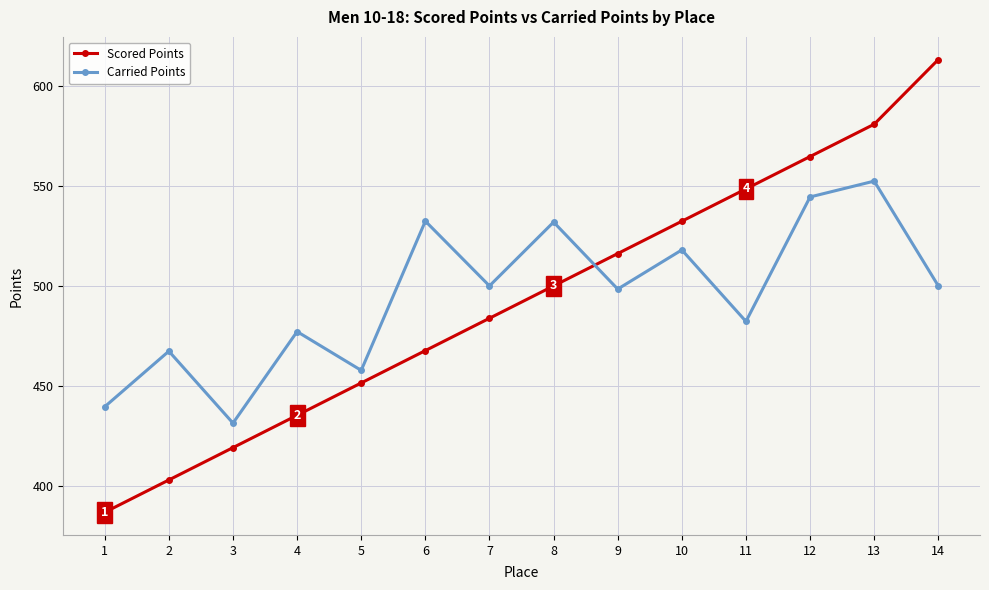

At which category does Carried Points reach its first local valley?

3